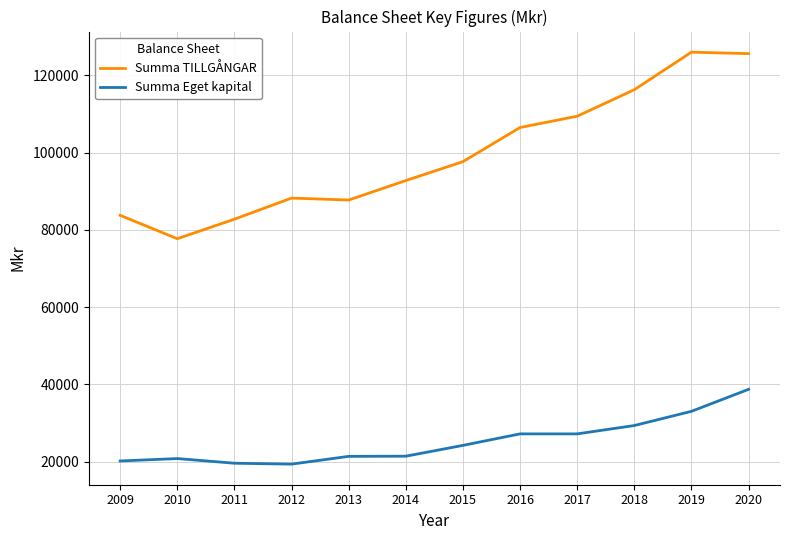

The value of Summa TILLGÅNGAR at 2018 is 116296. True or false?

True